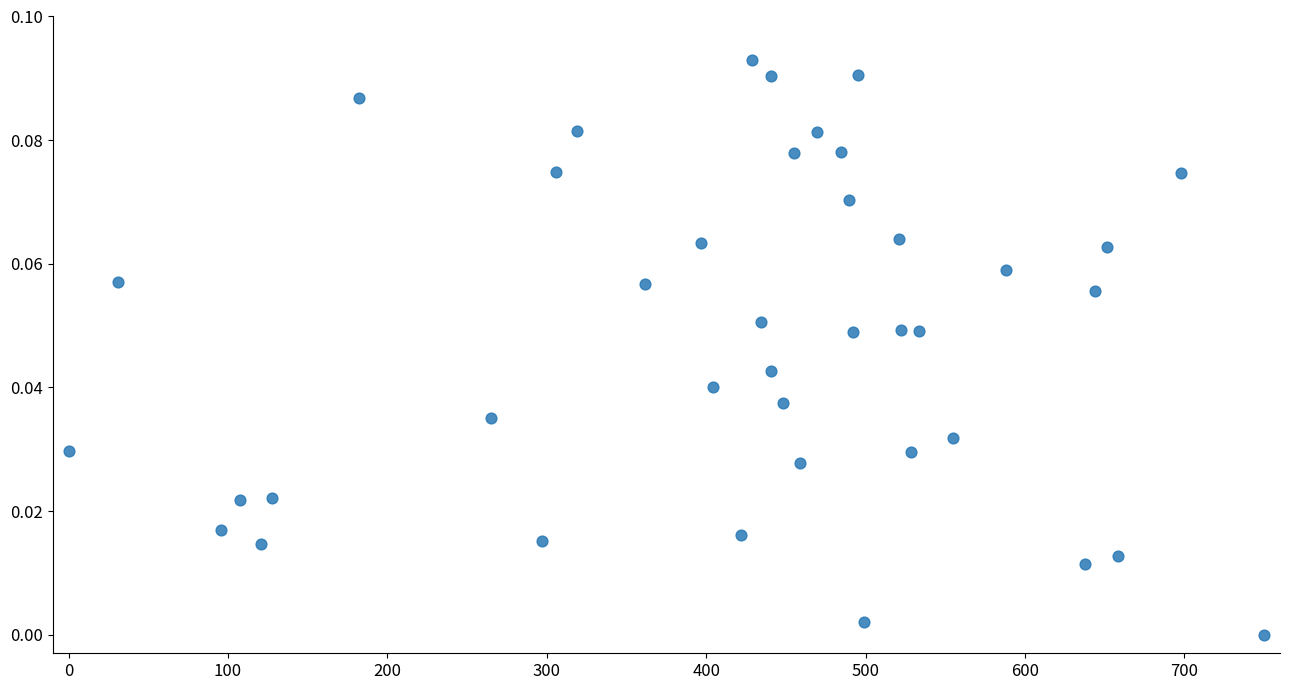

What is the range of X values (max minus min)?

750.0